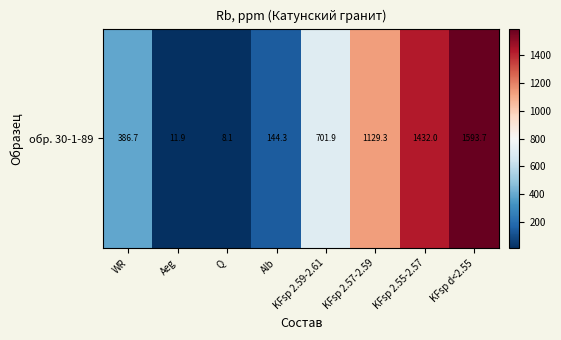

The value at KFsp 2.59-2.61 is 701.9. True or false?

True